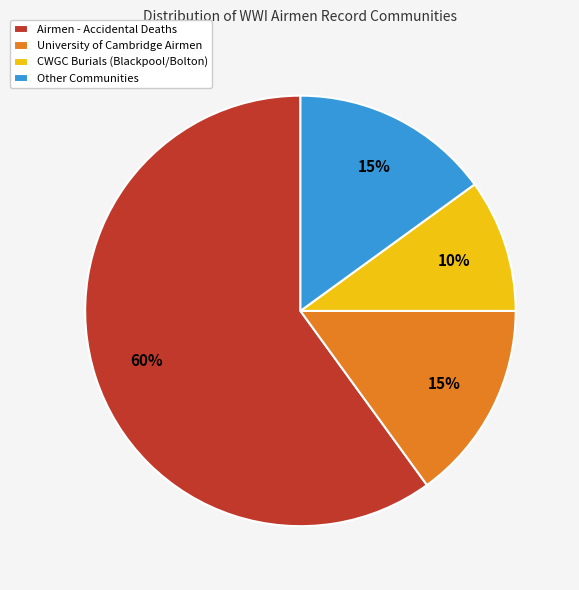

To the nearest percent, what is the average slice percentage?

25%